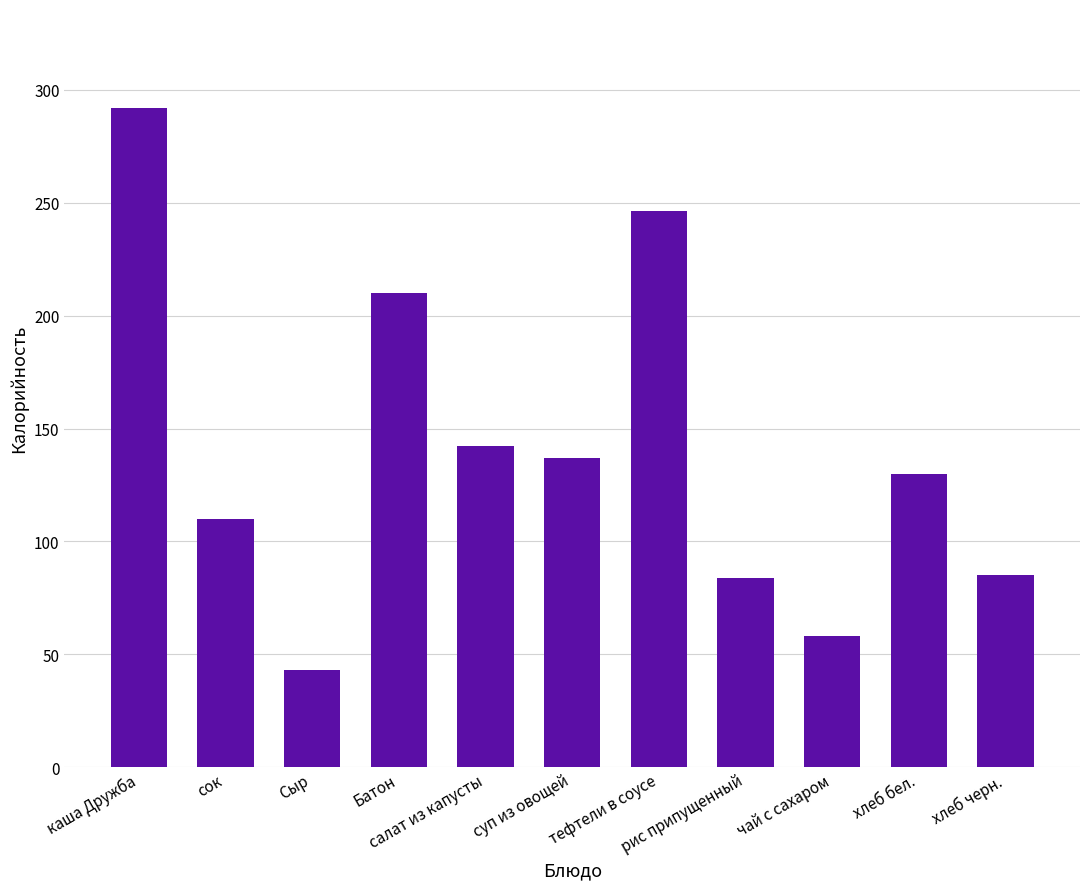

Are the bars horizontal?

No